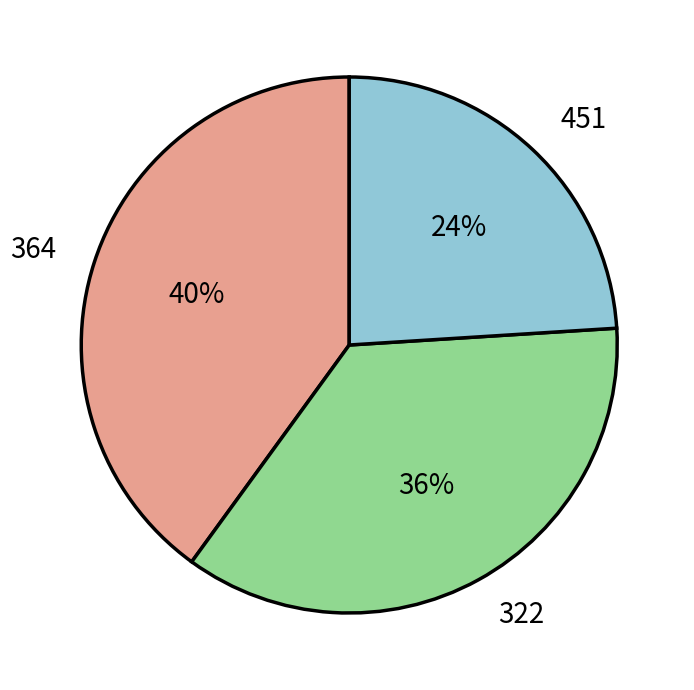

To the nearest percent, what is the average slice percentage?

33%